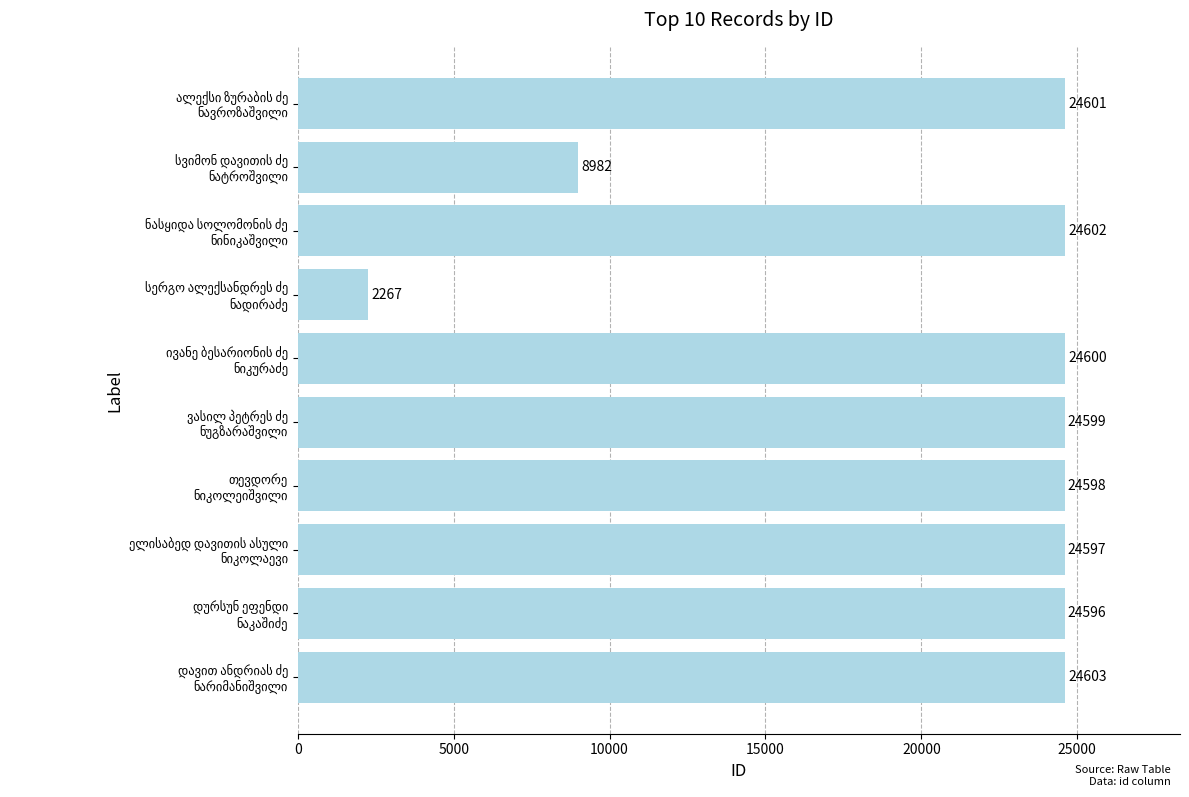

Does the chart contain any negative values?

No